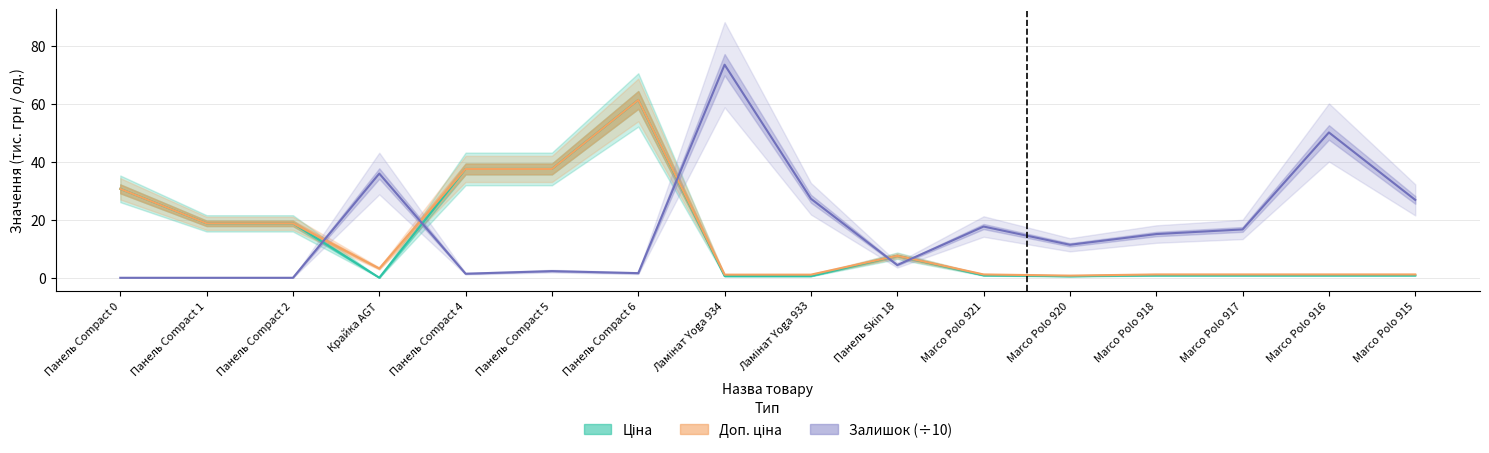

Reading left to right, list all the values displayed in this chart.

Ціна: Панель Compact 0=30.7	Панель Compact 1=18.8	Панель Compact 2=18.8	Крайка AGT=0.0	Панель Compact 4=37.6	Панель Compact 5=37.6	Панель Compact 6=61.4	Ламінат Yoga 934=0.6	Ламінат Yoga 933=0.6	Панель Skin 18=7.6	Marco Polo 921=0.8	Marco Polo 920=0.6	Marco Polo 918=0.8	Marco Polo 917=0.8	Marco Polo 916=0.8	Marco Polo 915=0.8
Доп. ціна: Панель Compact 0=30.7	Панель Compact 1=18.8	Панель Compact 2=18.8	Крайка AGT=3.2	Панель Compact 4=37.6	Панель Compact 5=37.6	Панель Compact 6=61.4	Ламінат Yoga 934=1.1	Ламінат Yoga 933=1.1	Панель Skin 18=7.6	Marco Polo 921=1.1	Marco Polo 920=0.7	Marco Polo 918=1.1	Marco Polo 917=1.1	Marco Polo 916=1.1	Marco Polo 915=1.1
Залишок (÷10): Панель Compact 0=0.0	Панель Compact 1=0.0	Панель Compact 2=0.0	Крайка AGT=36.0	Панель Compact 4=1.4	Панель Compact 5=2.3	Панель Compact 6=1.6	Ламінат Yoga 934=73.6	Ламінат Yoga 933=27.3	Панель Skin 18=4.4	Marco Polo 921=17.7	Marco Polo 920=11.4	Marco Polo 918=15.1	Marco Polo 917=16.7	Marco Polo 916=50.2	Marco Polo 915=26.9